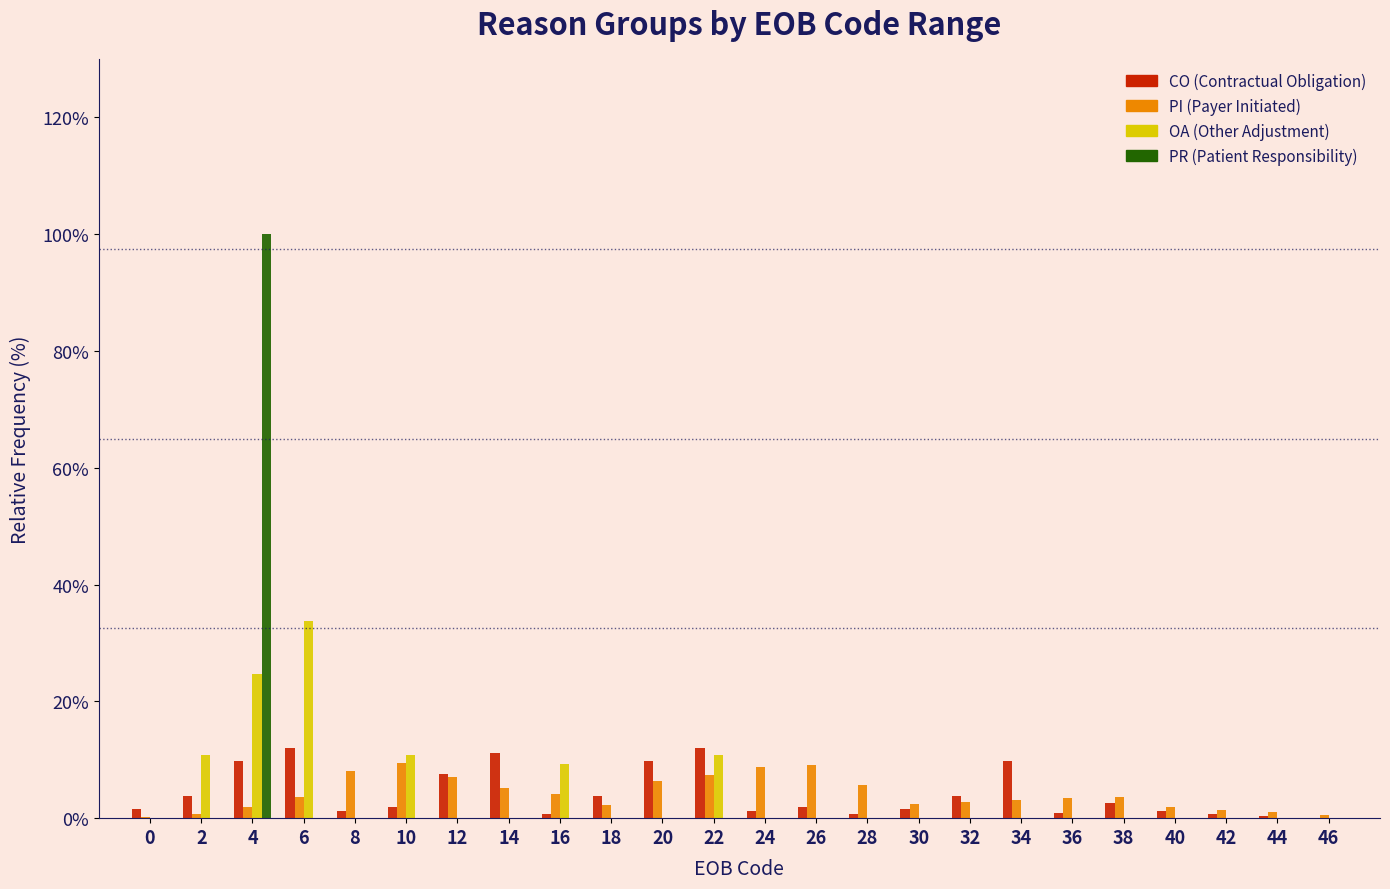

What is the sum of all OA (Other Adjustment) values?

100.0